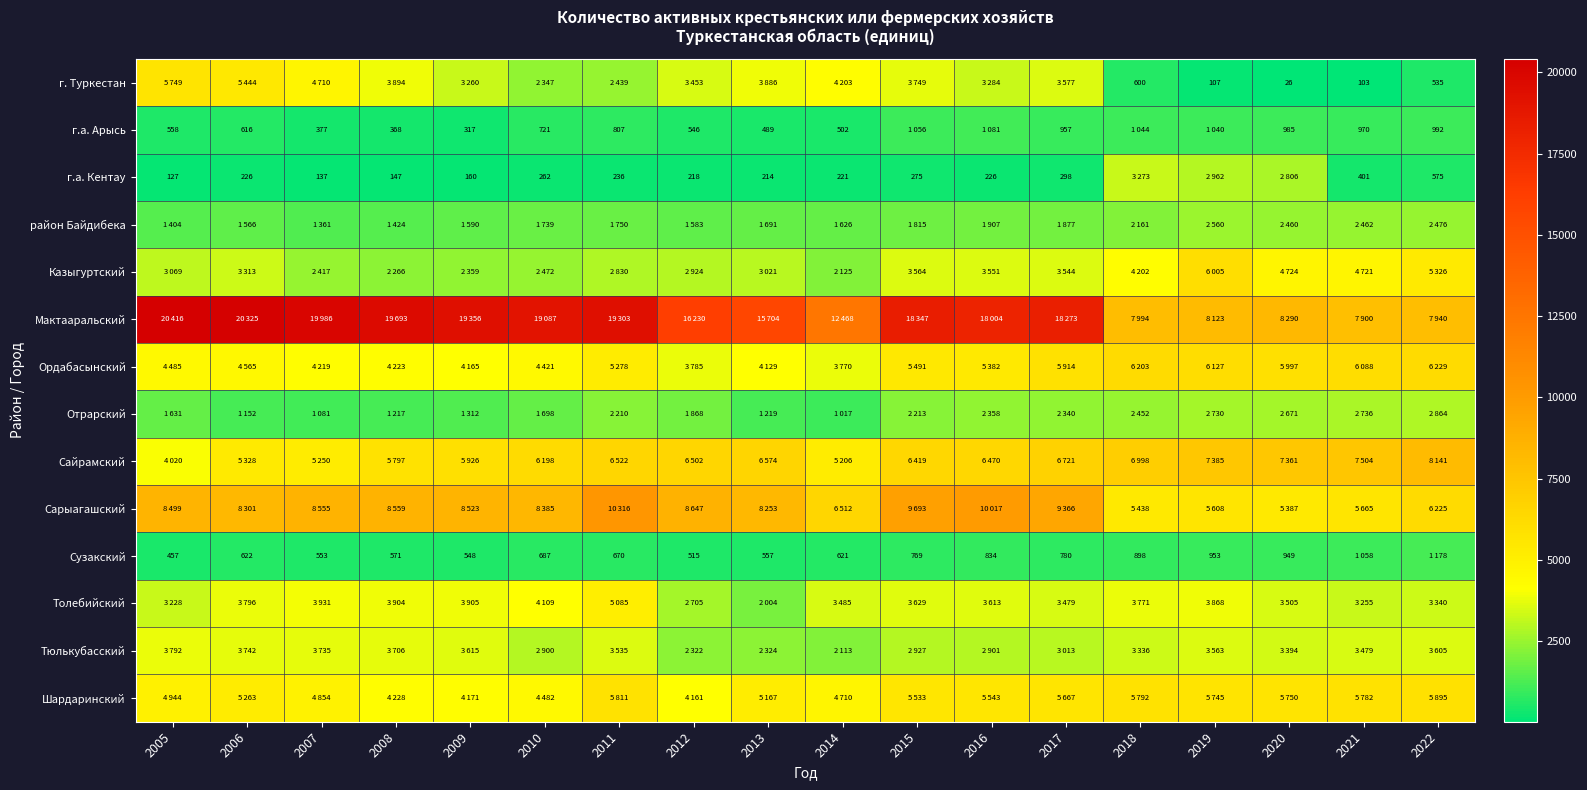

What is the total value across all series at 2008?

59997